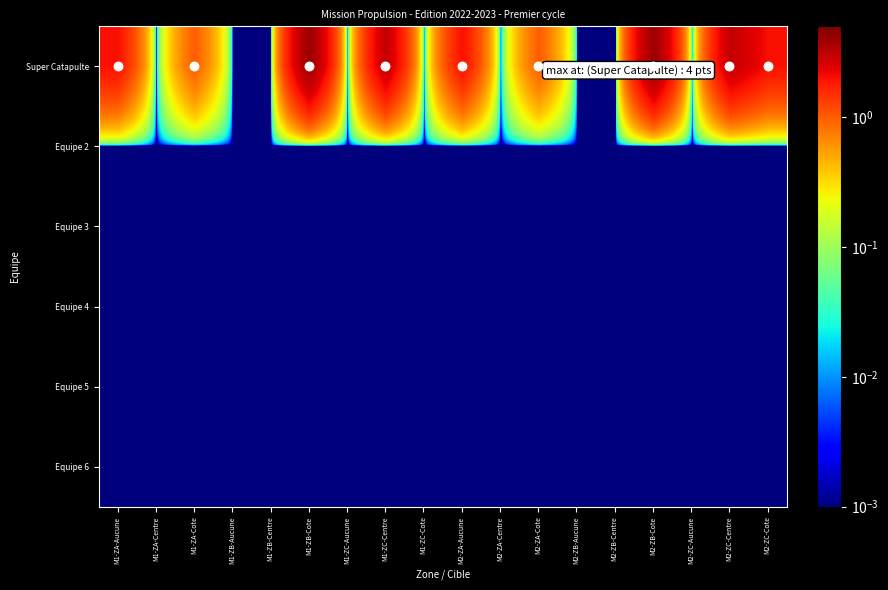

Count the number of categories in the chart.

18